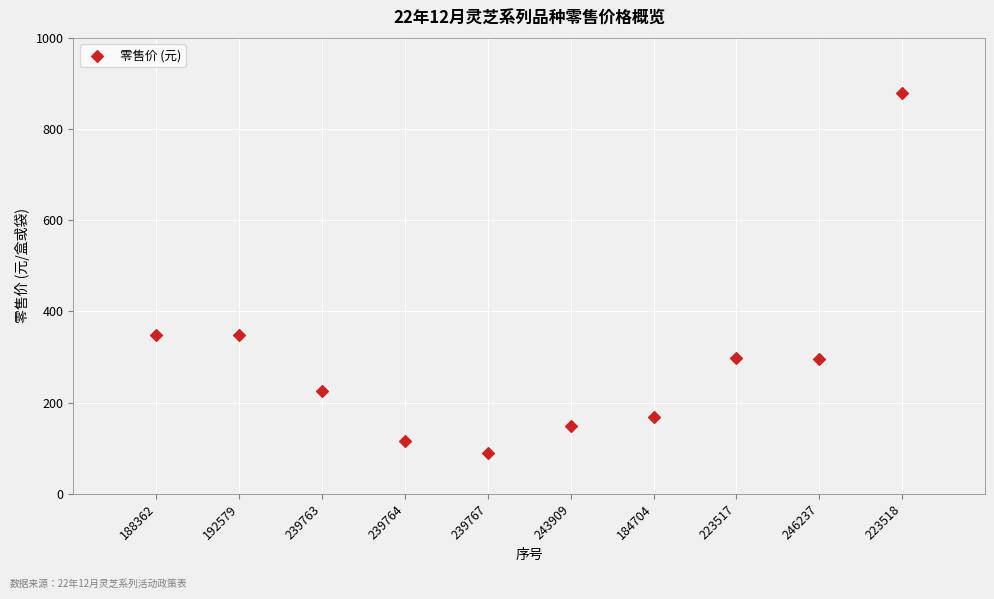

What is the average X value?

6